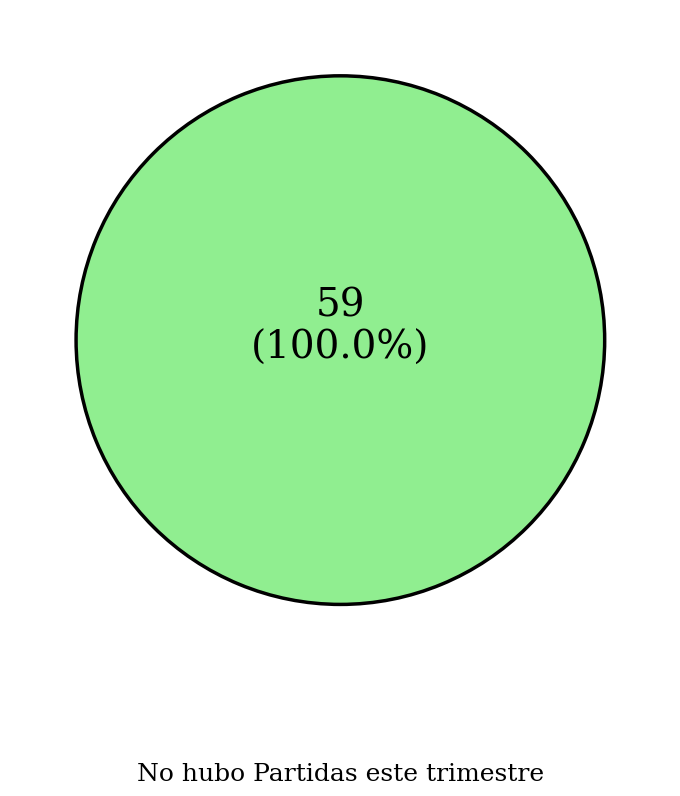

Rank the categories by value from highest to lowest.

No hubo Partidas este trimestre